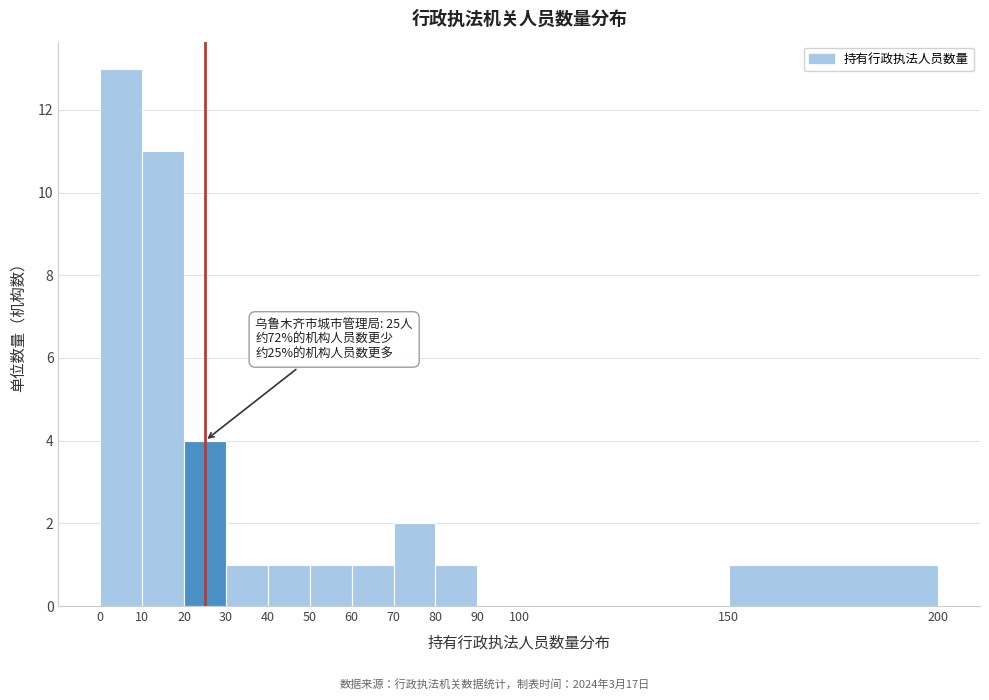

Over which range of the x-axis is the bar tallest?

0 to 10